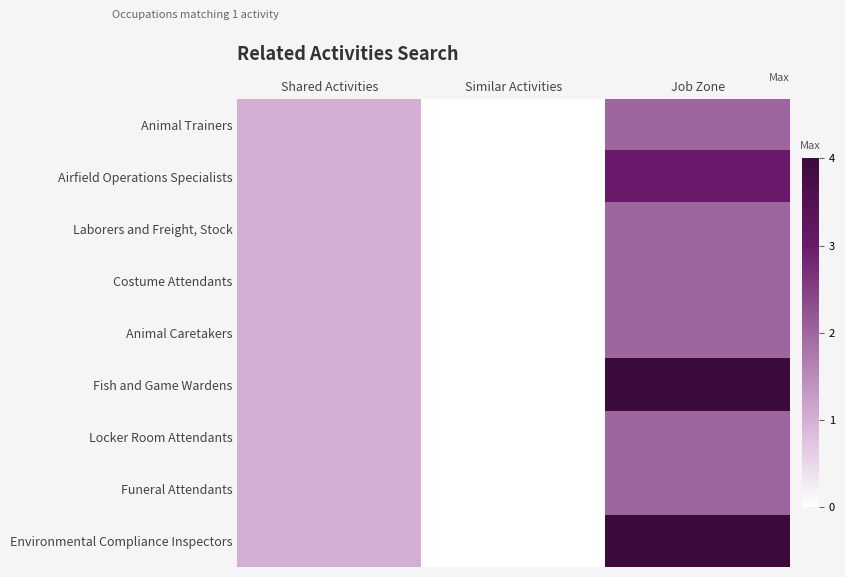

Rank the series by their maximum value, from highest to lowest.

Fish and Game Wardens, Environmental Compliance Inspectors, Airfield Operations Specialists, Animal Trainers, Laborers and Freight, Stock, Costume Attendants, Animal Caretakers, Locker Room Attendants, Funeral Attendants